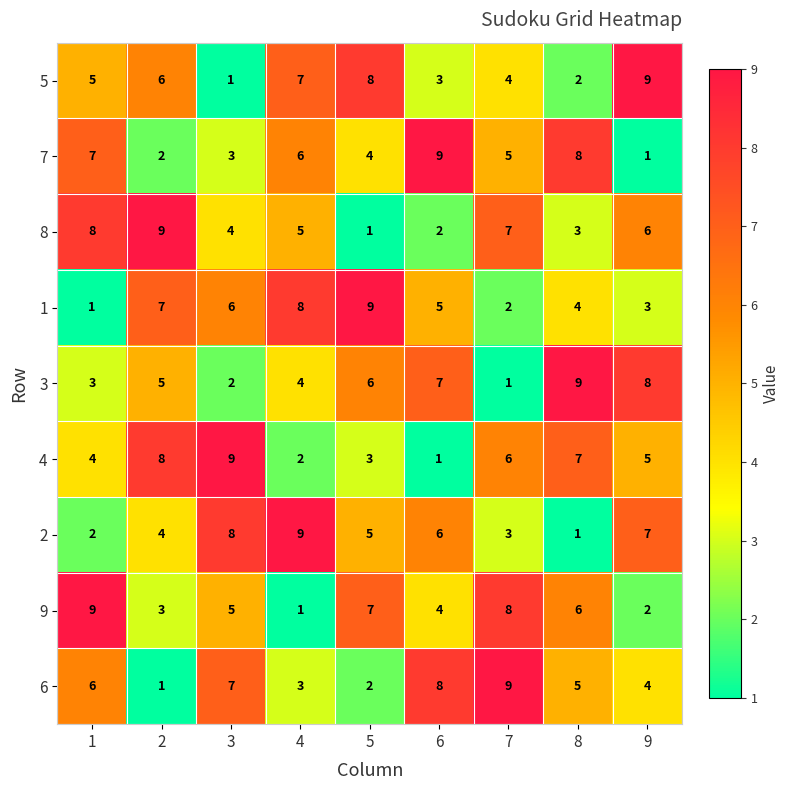

Which category has the lowest value in the 9 series?

4